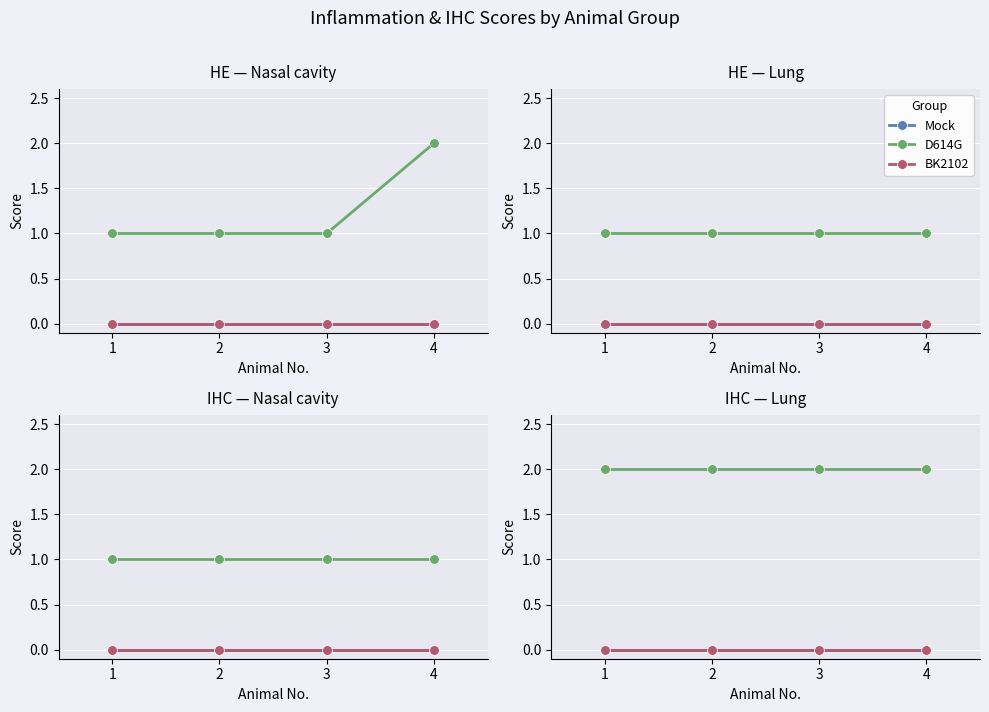

What is the value of the D614G point at the 3rd from the left?

2